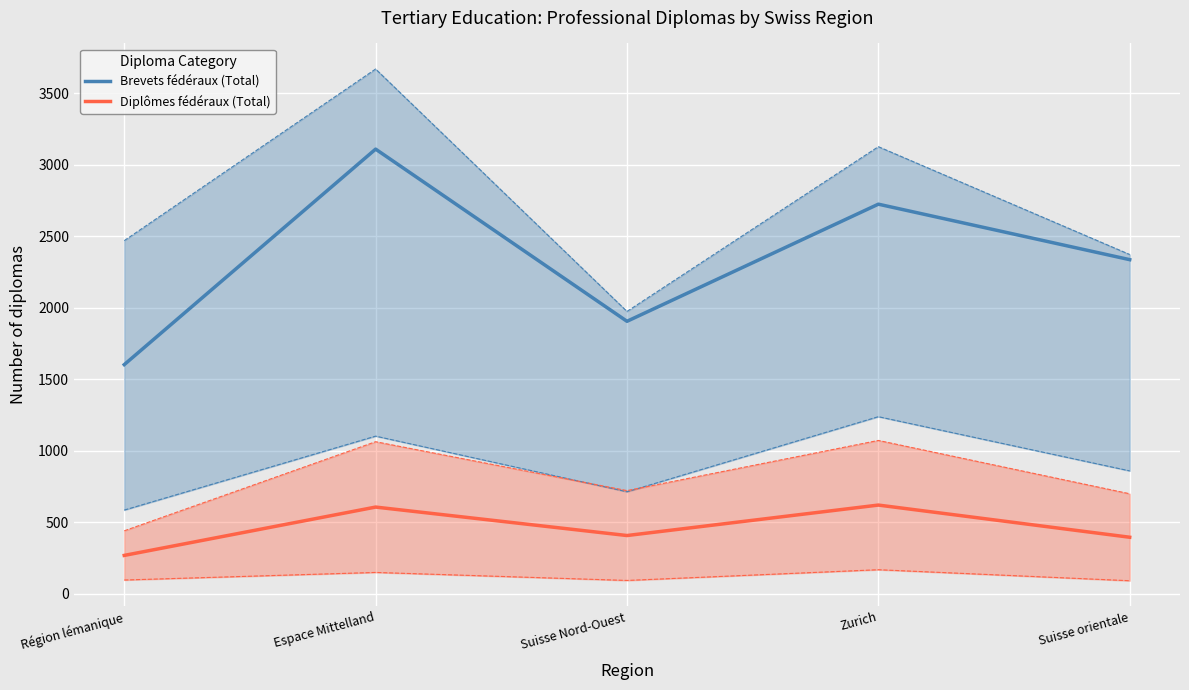

Which series has the largest total across all categories?

Brevets fédéraux (Total)